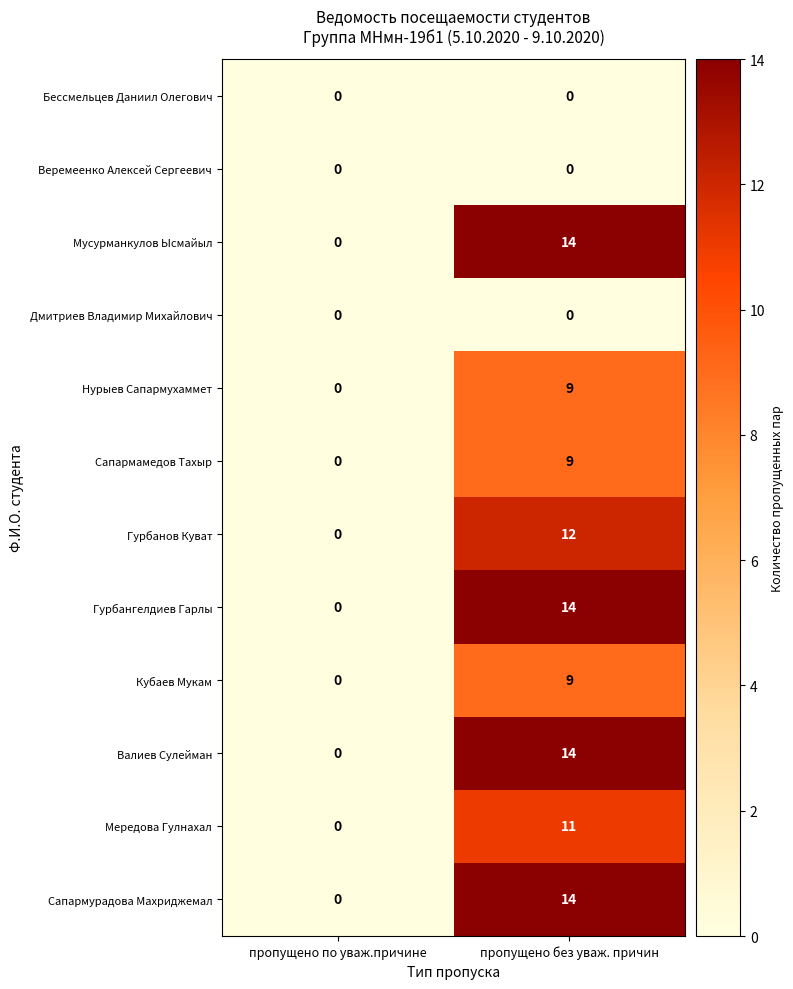

Read the Сапармурадова Махриджемал value at пропущено без уваж. причин, to the nearest 10.

10